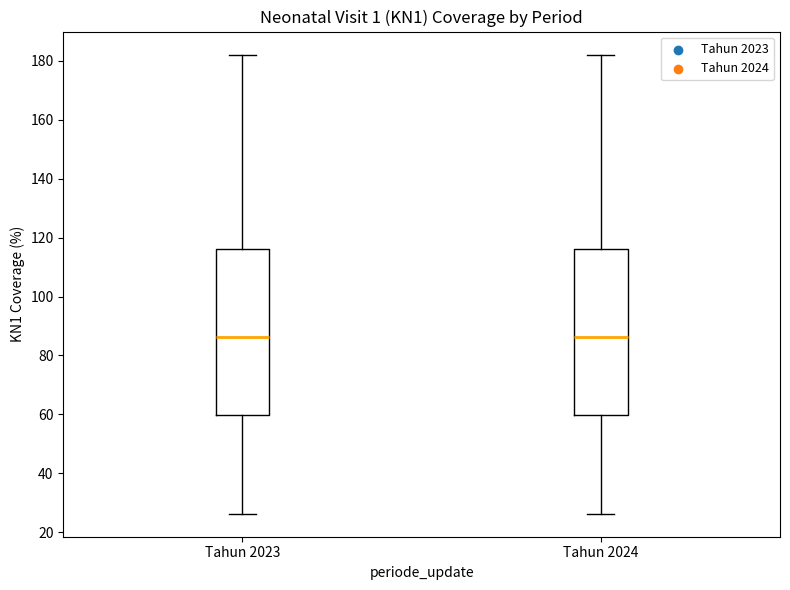

Reading left to right, read every box against the y-axis: the position of its median line, the range the box covers, and the ends of its whiskers. The values are not printed on the chart, so give them approximately, as read against the axis.

Tahun 2023: median 86, box 60 to 116, whiskers 26 to 182
Tahun 2024: median 86, box 60 to 116, whiskers 26 to 182